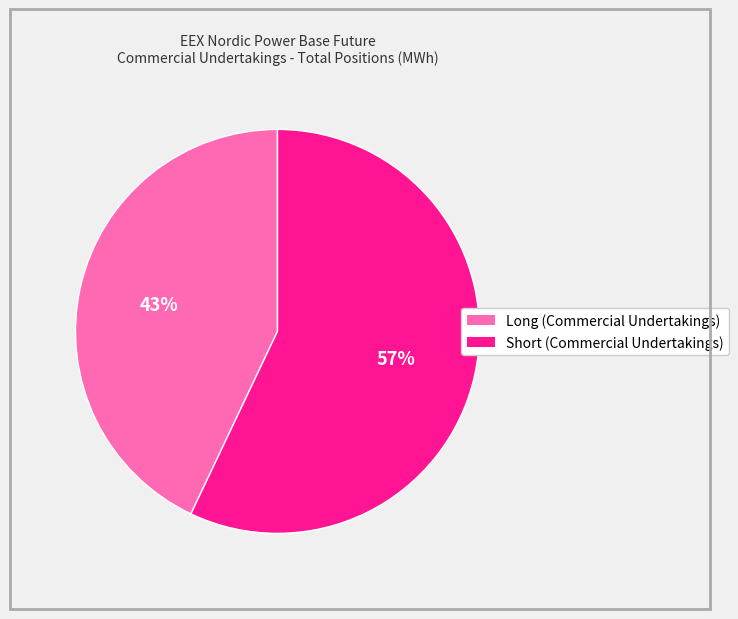

Between Long (Commercial Undertakings) and Short (Commercial Undertakings), which is larger?

Short (Commercial Undertakings)